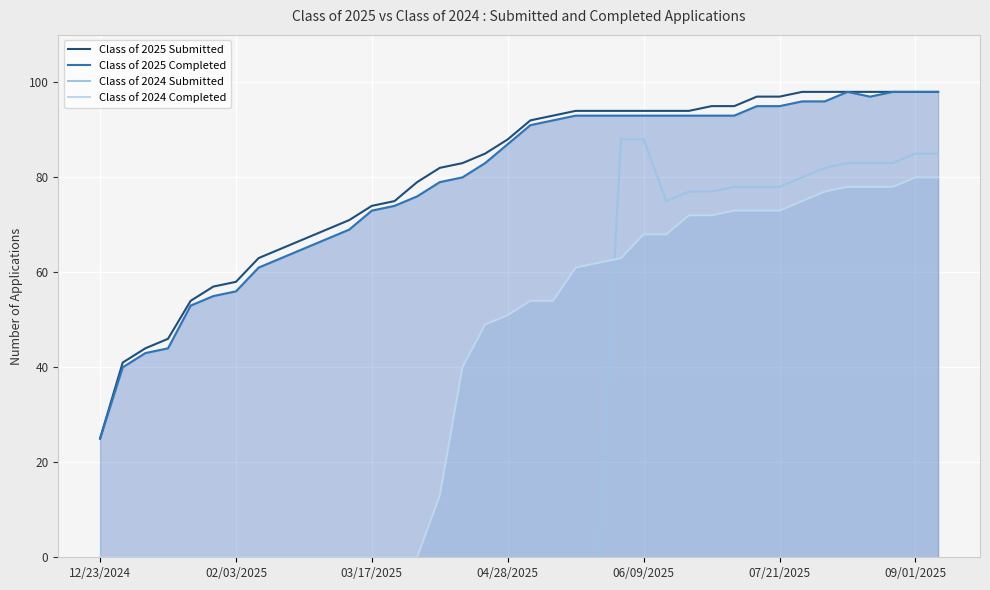

True or false: Class of 2025 Completed and Class of 2025 Submitted intersect in this chart.

False